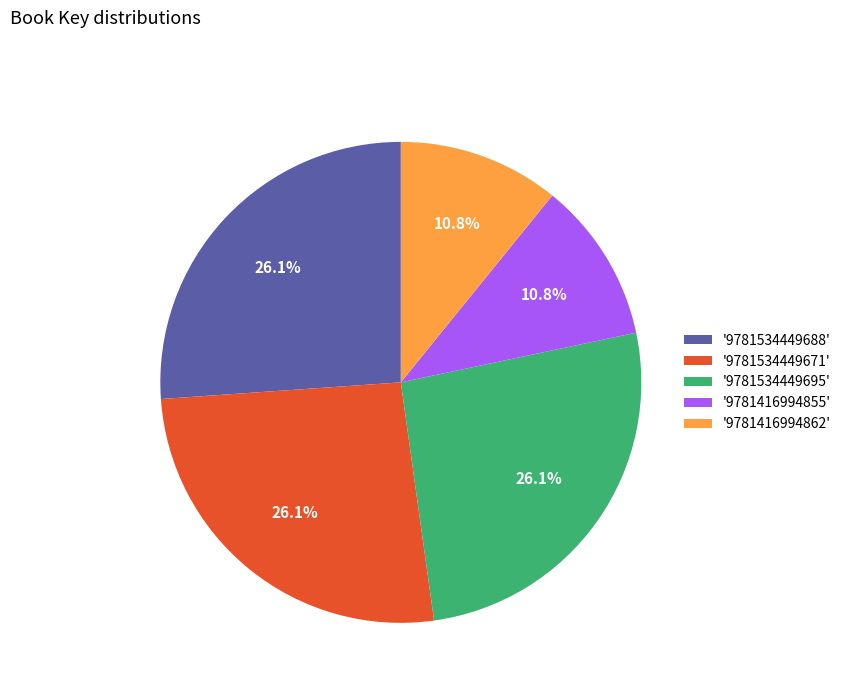

Does any single category account for the majority?

No